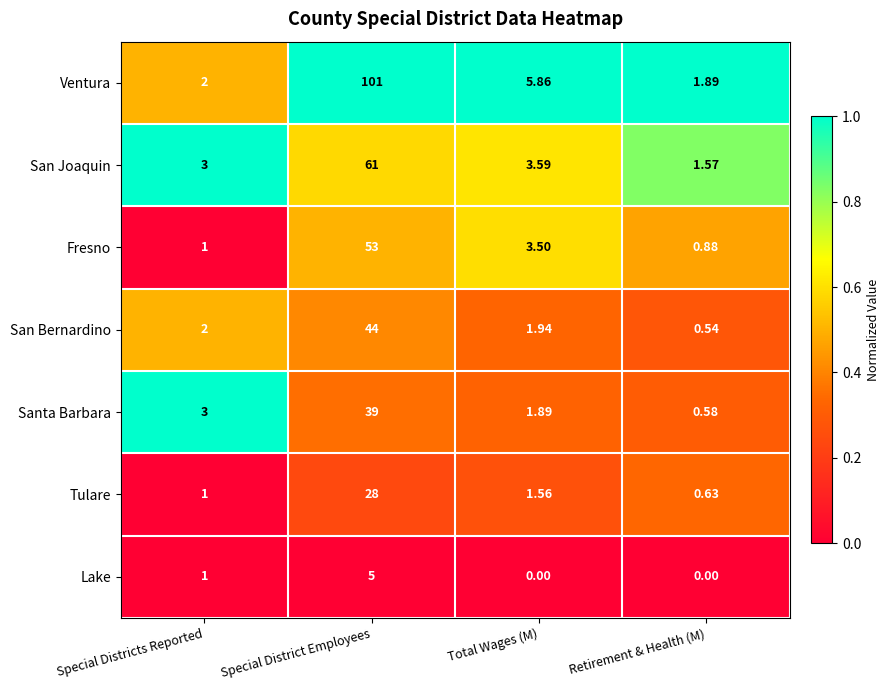

Which category has the highest value in the Lake series?

Special District Employees